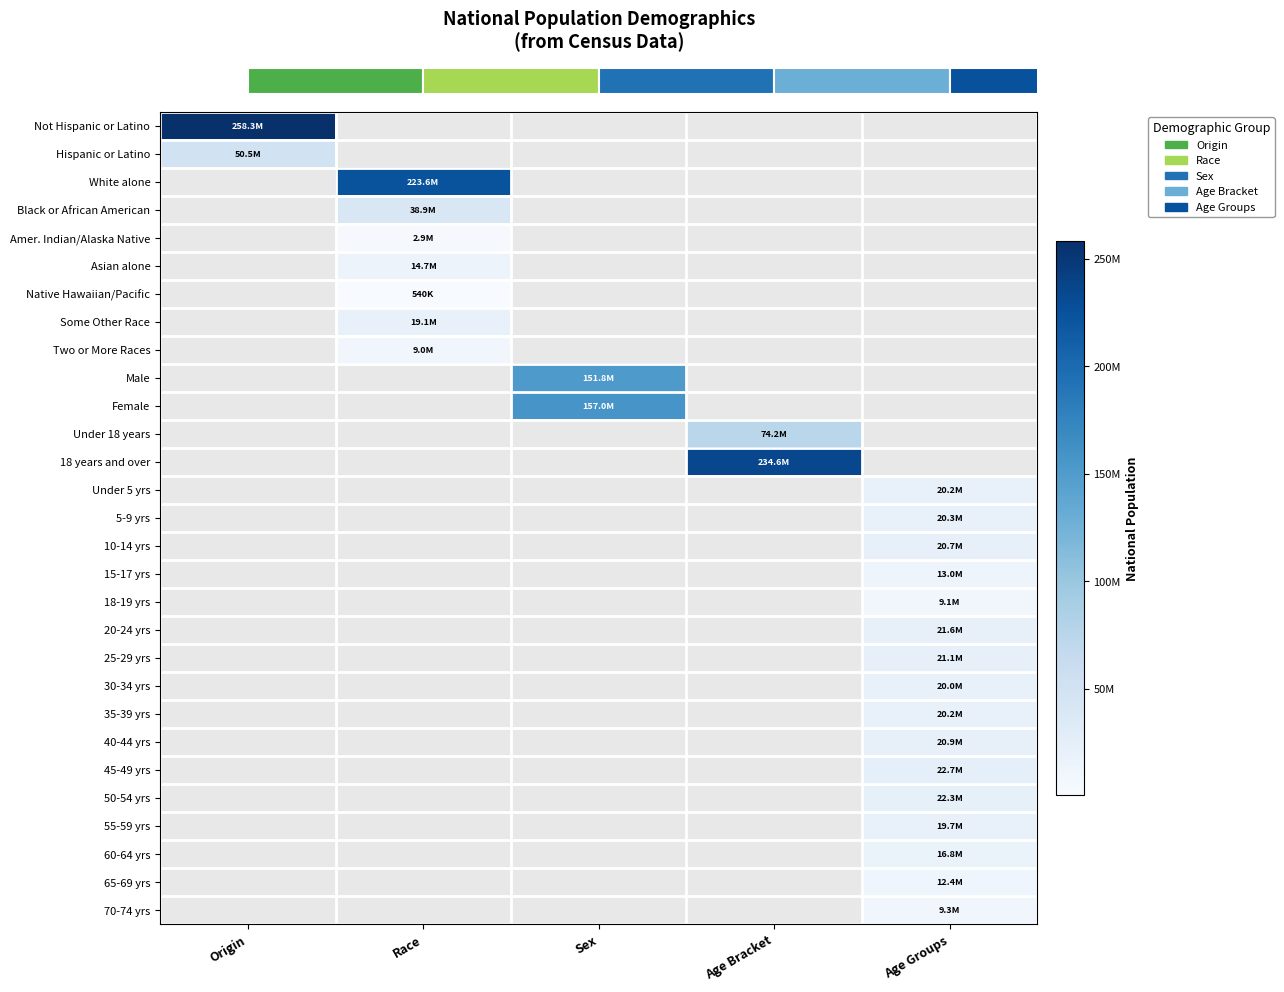

Between Age Groups and Race, which is larger?

Race